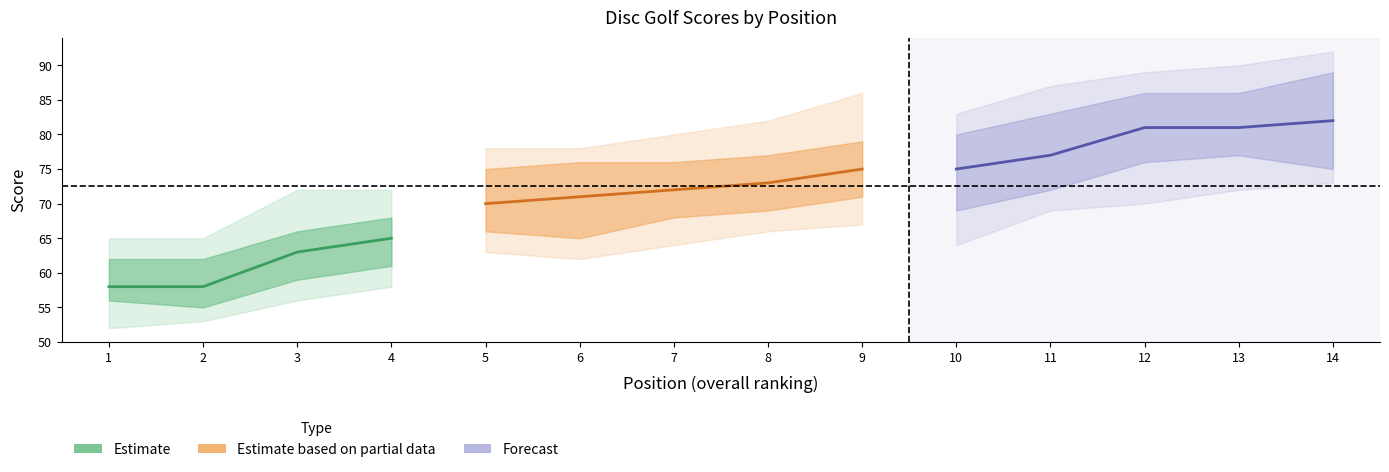

What is the approximate value of event_total_score at 8, to the nearest 10?

70